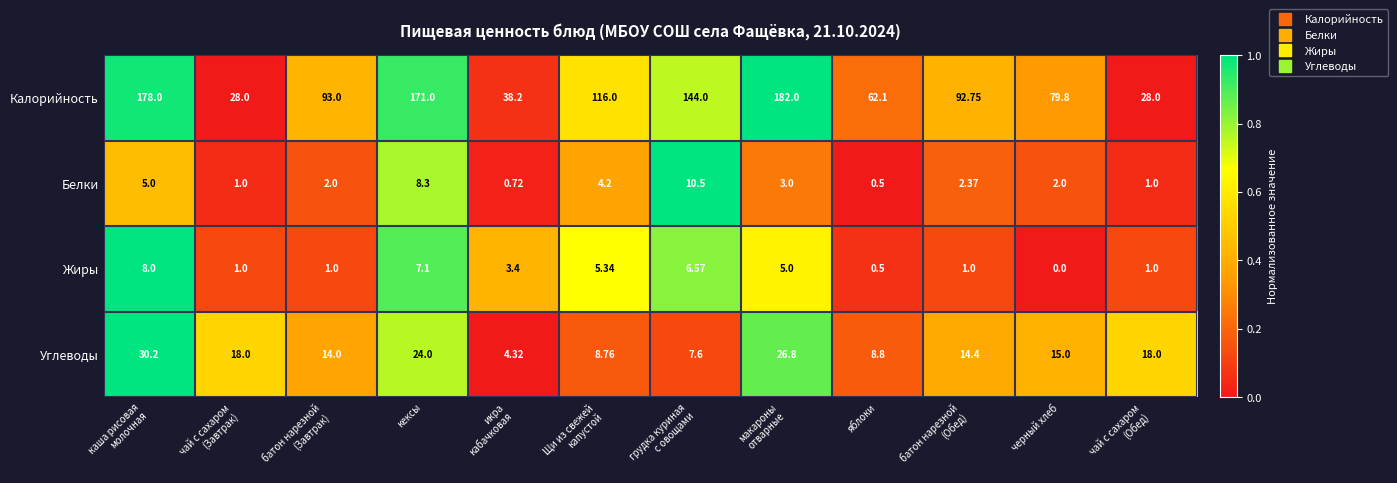

Which label corresponds to the smallest value in the chart?

черный хлеб